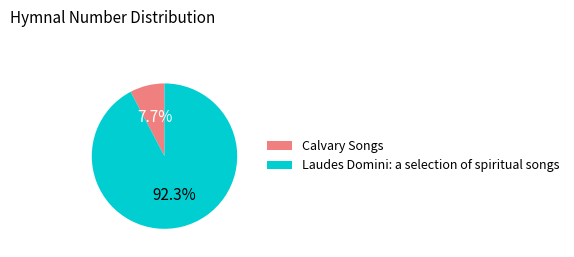

Is there a majority slice in this chart?

Yes